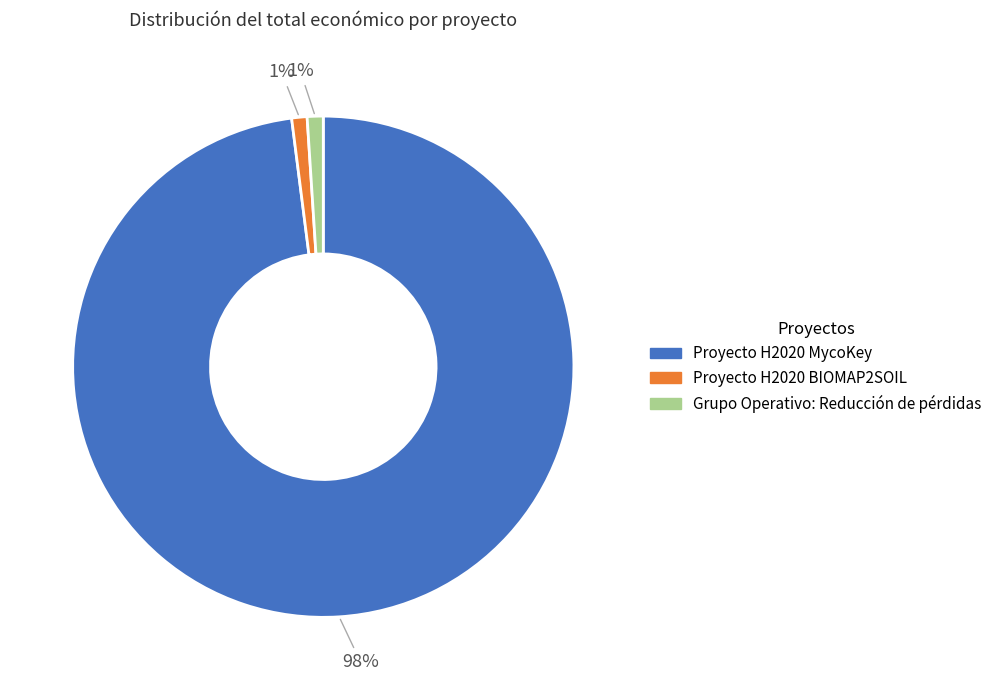

Do Proyecto H2020 BIOMAP2SOIL and Grupo Operativo: Reducción de pérdidas together represent more than half of the pie?

No